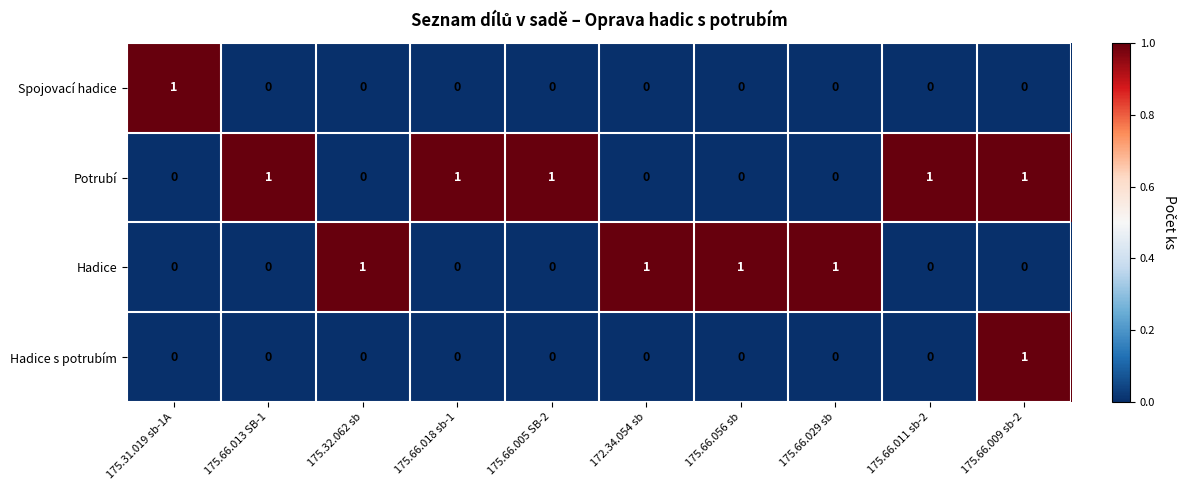

What is the sum of all Hadice values?

4